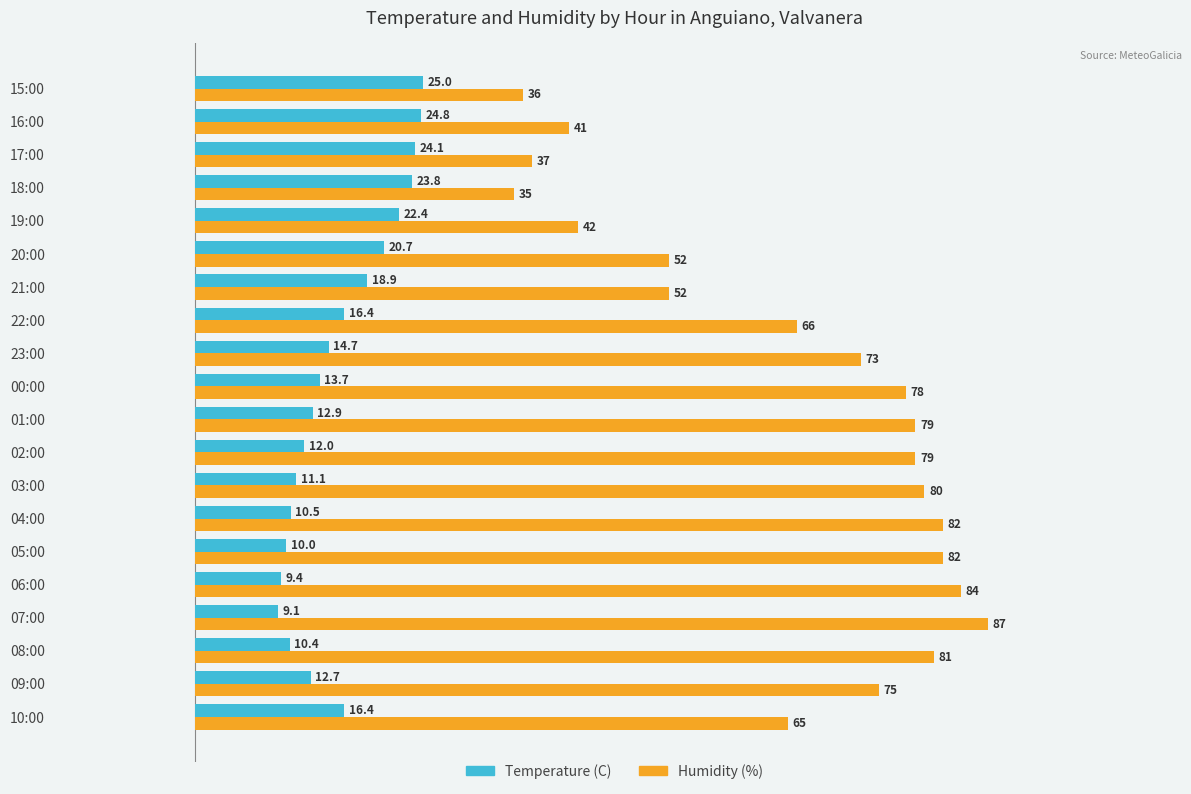

True or false: Temperature (C) has a value of 5.3 at 22:00.

False